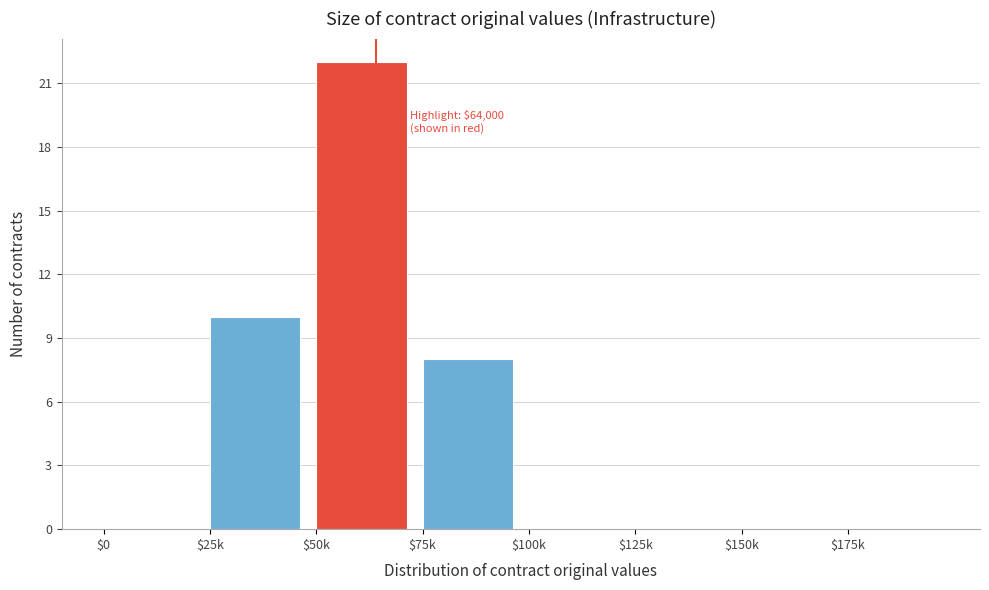

Is it true that the value at $50k is 22?

True